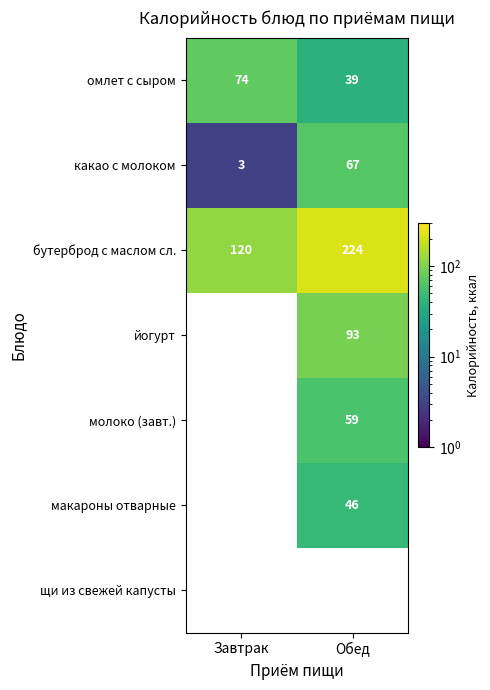

Which category has the lowest value in the какао с молоком series?

Завтрак